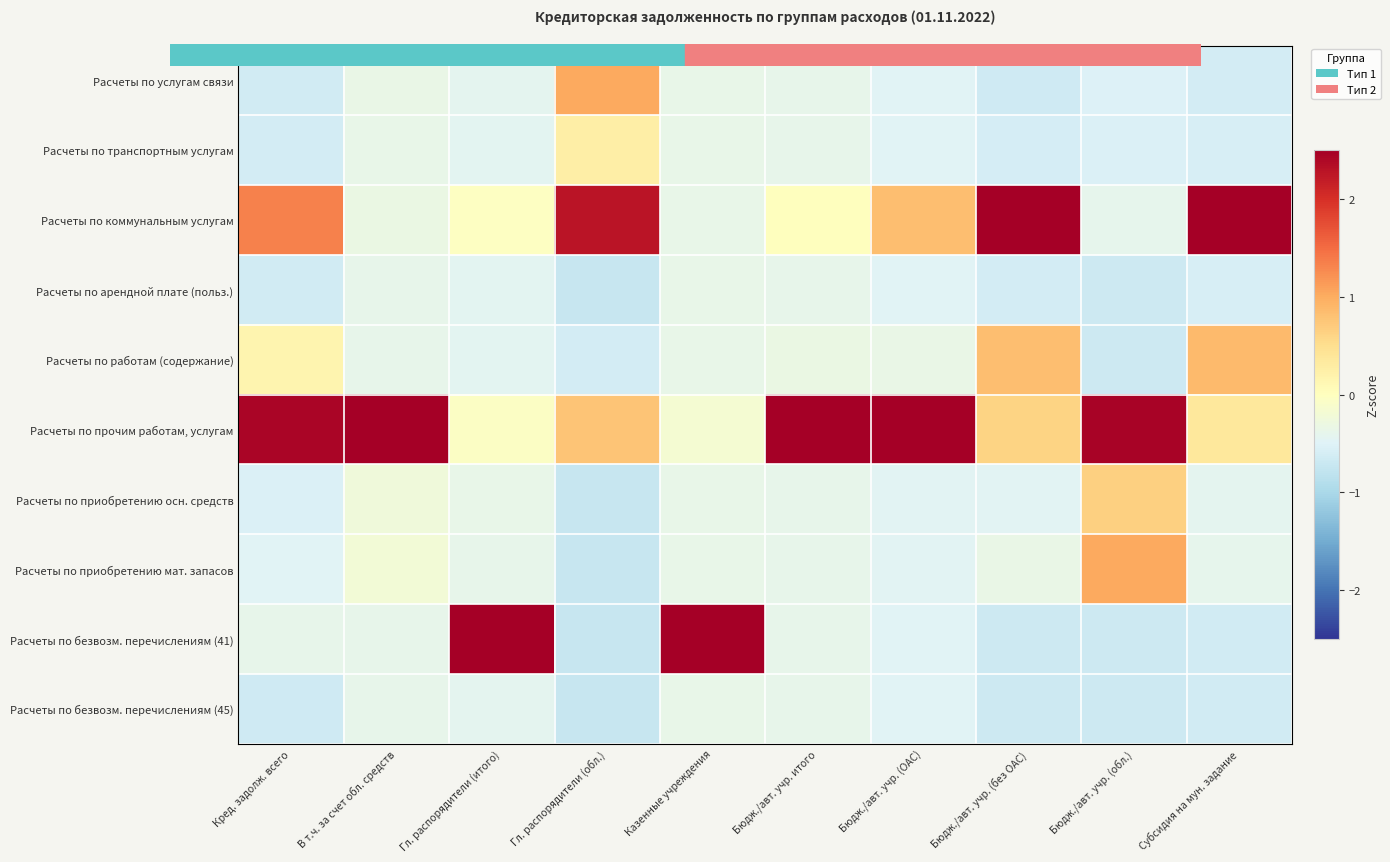

Reading right to left, what are all the values shown in this chart?

Расчеты по услугам связи: Субсидия на мун. задание=-0.6	Бюдж./авт. учр. (обл.)=-0.5	Бюдж./авт. учр. (без ОАС)=-0.7	Бюдж./авт. учр. (ОАС)=-0.5	Бюдж./авт. учр. итого=-0.4	Казенные учреждения=-0.4	Гл. распорядители (обл.)=1.0	Гл. распорядители (итого)=-0.4	В т.ч. за счет обл. средств=-0.4	Кред. задолж. всего=-0.6
Расчеты по транспортным услугам: Субсидия на мун. задание=-0.6	Бюдж./авт. учр. (обл.)=-0.5	Бюдж./авт. учр. (без ОАС)=-0.6	Бюдж./авт. учр. (ОАС)=-0.5	Бюдж./авт. учр. итого=-0.4	Казенные учреждения=-0.4	Гл. распорядители (обл.)=0.3	Гл. распорядители (итого)=-0.4	В т.ч. за счет обл. средств=-0.4	Кред. задолж. всего=-0.6
Расчеты по коммунальным услугам: Субсидия на мун. задание=2.6	Бюдж./авт. учр. (обл.)=-0.4	Бюдж./авт. учр. (без ОАС)=2.6	Бюдж./авт. учр. (ОАС)=0.8	Бюдж./авт. учр. итого=0.0	Казенные учреждения=-0.4	Гл. распорядители (обл.)=2.3	Гл. распорядители (итого)=-0.0	В т.ч. за счет обл. средств=-0.3	Кред. задолж. всего=1.3
Расчеты по арендной плате (польз.): Субсидия на мун. задание=-0.6	Бюдж./авт. учр. (обл.)=-0.7	Бюдж./авт. учр. (без ОАС)=-0.6	Бюдж./авт. учр. (ОАС)=-0.5	Бюдж./авт. учр. итого=-0.4	Казенные учреждения=-0.4	Гл. распорядители (обл.)=-0.7	Гл. распорядители (итого)=-0.4	В т.ч. за счет обл. средств=-0.4	Кред. задолж. всего=-0.6
Расчеты по работам (содержание): Субсидия на мун. задание=0.9	Бюдж./авт. учр. (обл.)=-0.7	Бюдж./авт. учр. (без ОАС)=0.8	Бюдж./авт. учр. (ОАС)=-0.3	Бюдж./авт. учр. итого=-0.3	Казенные учреждения=-0.4	Гл. распорядители (обл.)=-0.6	Гл. распорядители (итого)=-0.4	В т.ч. за счет обл. средств=-0.4	Кред. задолж. всего=0.2
Расчеты по прочим работам, услугам: Субсидия на мун. задание=0.4	Бюдж./авт. учр. (обл.)=2.4	Бюдж./авт. учр. (без ОАС)=0.6	Бюдж./авт. учр. (ОАС)=2.8	Бюдж./авт. учр. итого=3.0	Казенные учреждения=-0.2	Гл. распорядители (обл.)=0.8	Гл. распорядители (итого)=-0.1	В т.ч. за счет обл. средств=3.0	Кред. задолж. всего=2.4
Расчеты по приобретению осн. средств: Субсидия на мун. задание=-0.4	Бюдж./авт. учр. (обл.)=0.7	Бюдж./авт. учр. (без ОАС)=-0.5	Бюдж./авт. учр. (ОАС)=-0.5	Бюдж./авт. учр. итого=-0.4	Казенные учреждения=-0.4	Гл. распорядители (обл.)=-0.7	Гл. распорядители (итого)=-0.4	В т.ч. за счет обл. средств=-0.2	Кред. задолж. всего=-0.5
Расчеты по приобретению мат. запасов: Субсидия на мун. задание=-0.4	Бюдж./авт. учр. (обл.)=1.0	Бюдж./авт. учр. (без ОАС)=-0.3	Бюдж./авт. учр. (ОАС)=-0.5	Бюдж./авт. учр. итого=-0.4	Казенные учреждения=-0.4	Гл. распорядители (обл.)=-0.7	Гл. распорядители (итого)=-0.4	В т.ч. за счет обл. средств=-0.2	Кред. задолж. всего=-0.5
Расчеты по безвозм. перечислениям (41): Субсидия на мун. задание=-0.6	Бюдж./авт. учр. (обл.)=-0.7	Бюдж./авт. учр. (без ОАС)=-0.7	Бюдж./авт. учр. (ОАС)=-0.5	Бюдж./авт. учр. итого=-0.4	Казенные учреждения=3.0	Гл. распорядители (обл.)=-0.7	Гл. распорядители (итого)=3.0	В т.ч. за счет обл. средств=-0.4	Кред. задолж. всего=-0.4
Расчеты по безвозм. перечислениям (45): Субсидия на мун. задание=-0.6	Бюдж./авт. учр. (обл.)=-0.7	Бюдж./авт. учр. (без ОАС)=-0.7	Бюдж./авт. учр. (ОАС)=-0.5	Бюдж./авт. учр. итого=-0.4	Казенные учреждения=-0.4	Гл. распорядители (обл.)=-0.7	Гл. распорядители (итого)=-0.4	В т.ч. за счет обл. средств=-0.4	Кред. задолж. всего=-0.7